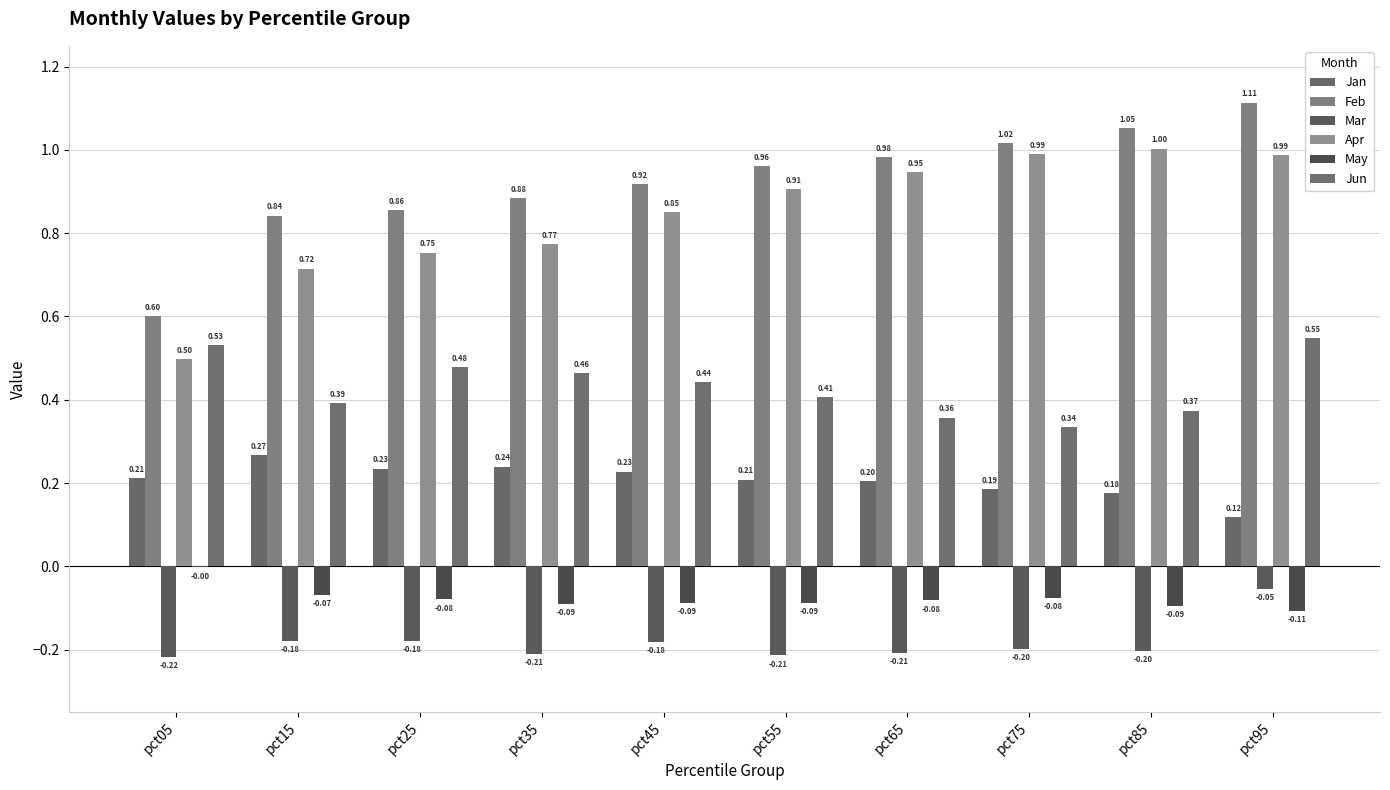

Which label corresponds to the smallest value in the chart?

pct05